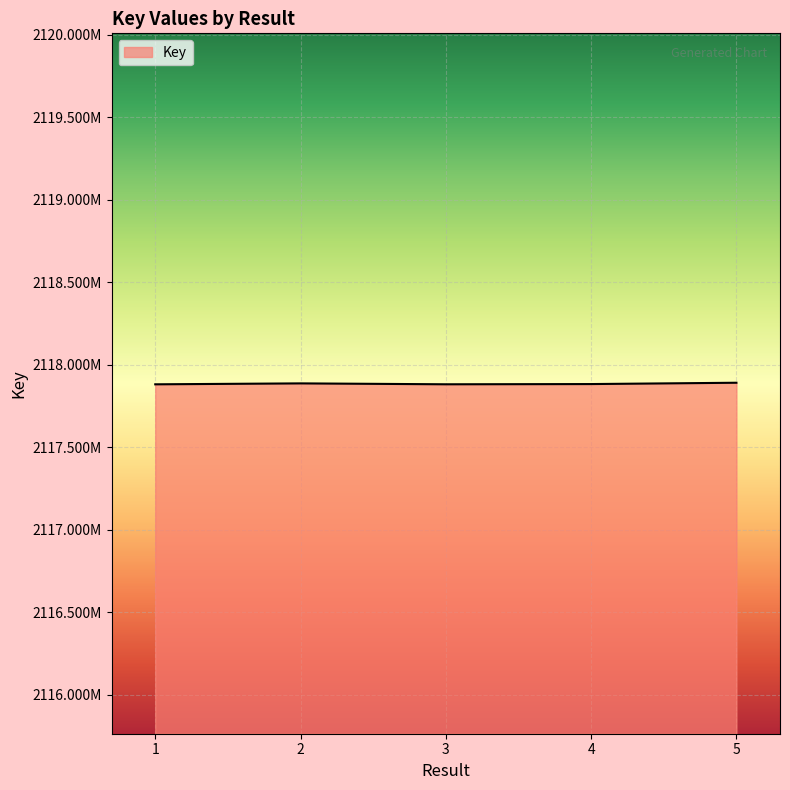

What is the change in value from 1 to 5?

+9561